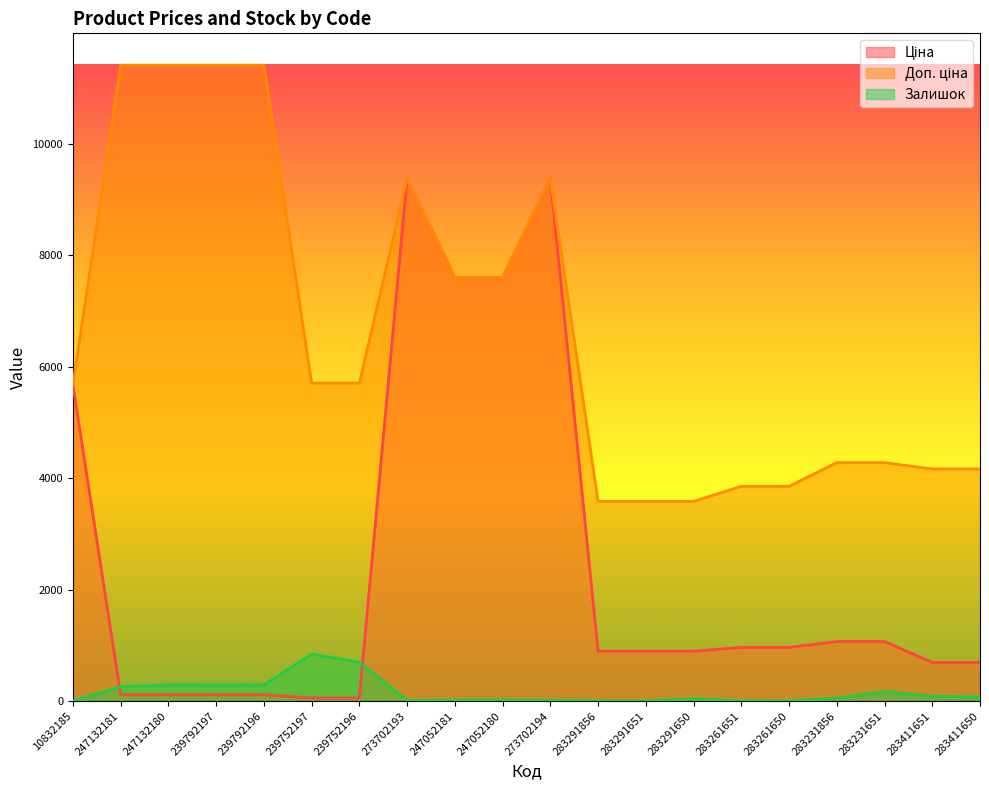

Which series has the largest total across all categories?

Доп. ціна